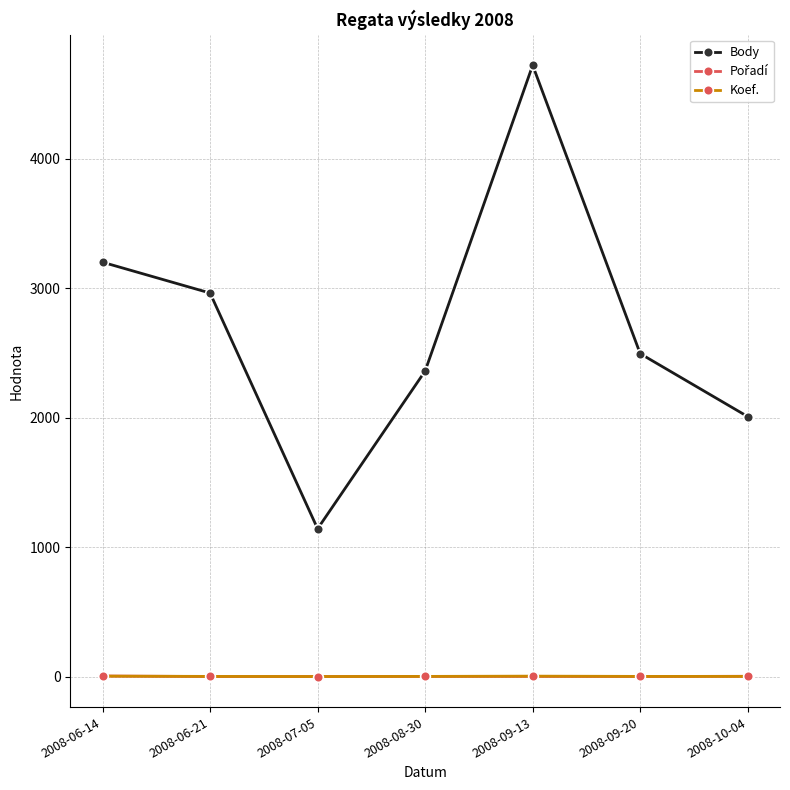

What is the difference between the second highest and second lowest values in the Body series?

1192